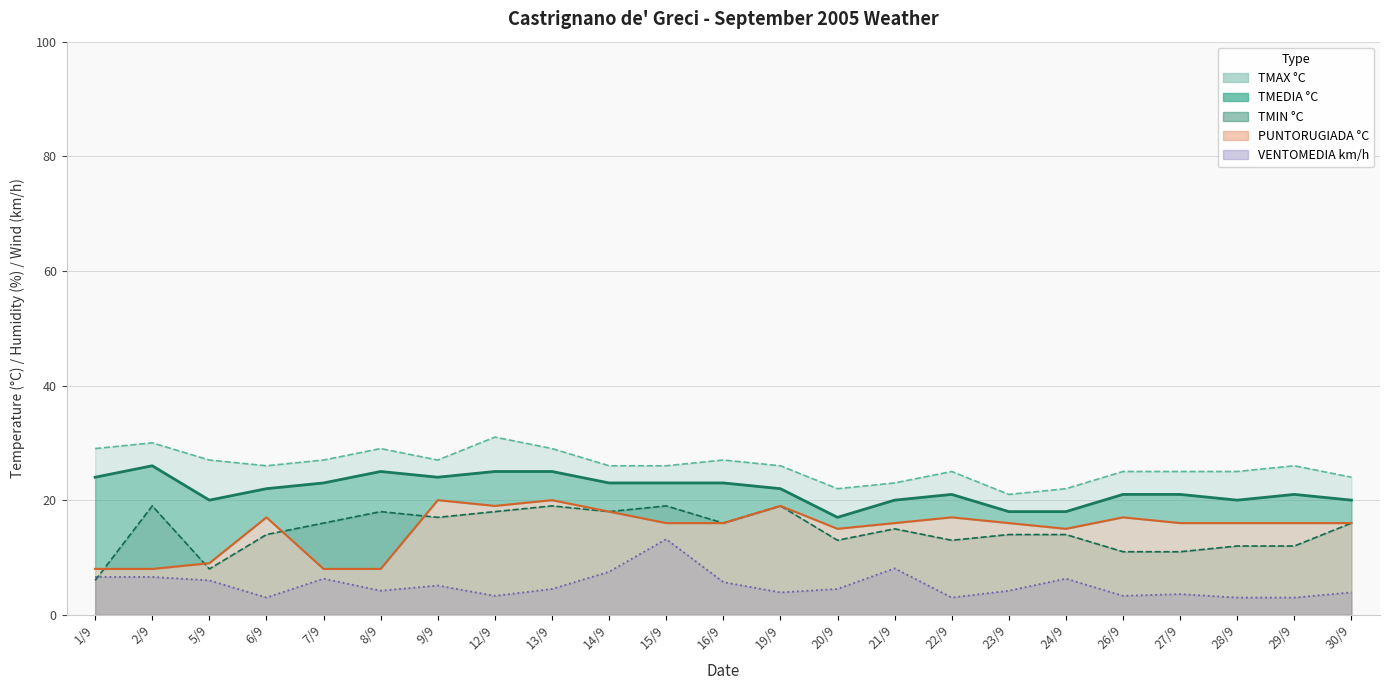

At which label is TMEDIA line closest to 21?

22/9